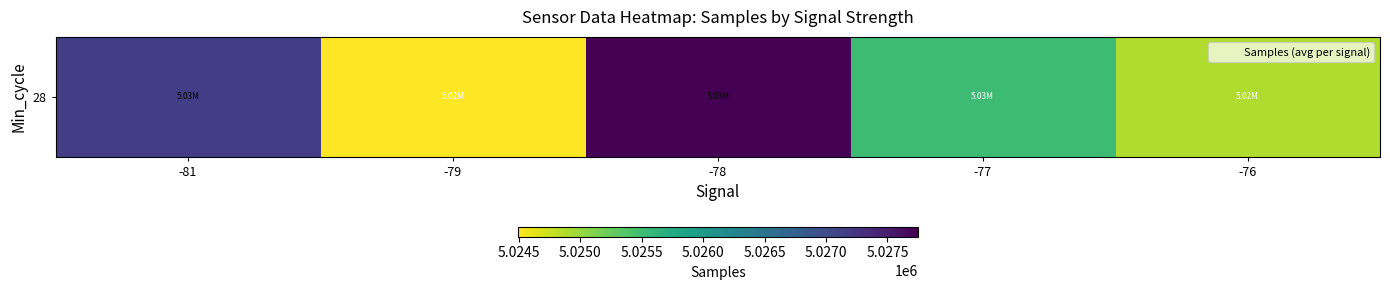

What is the difference between the values at -79 and -76?

386.5